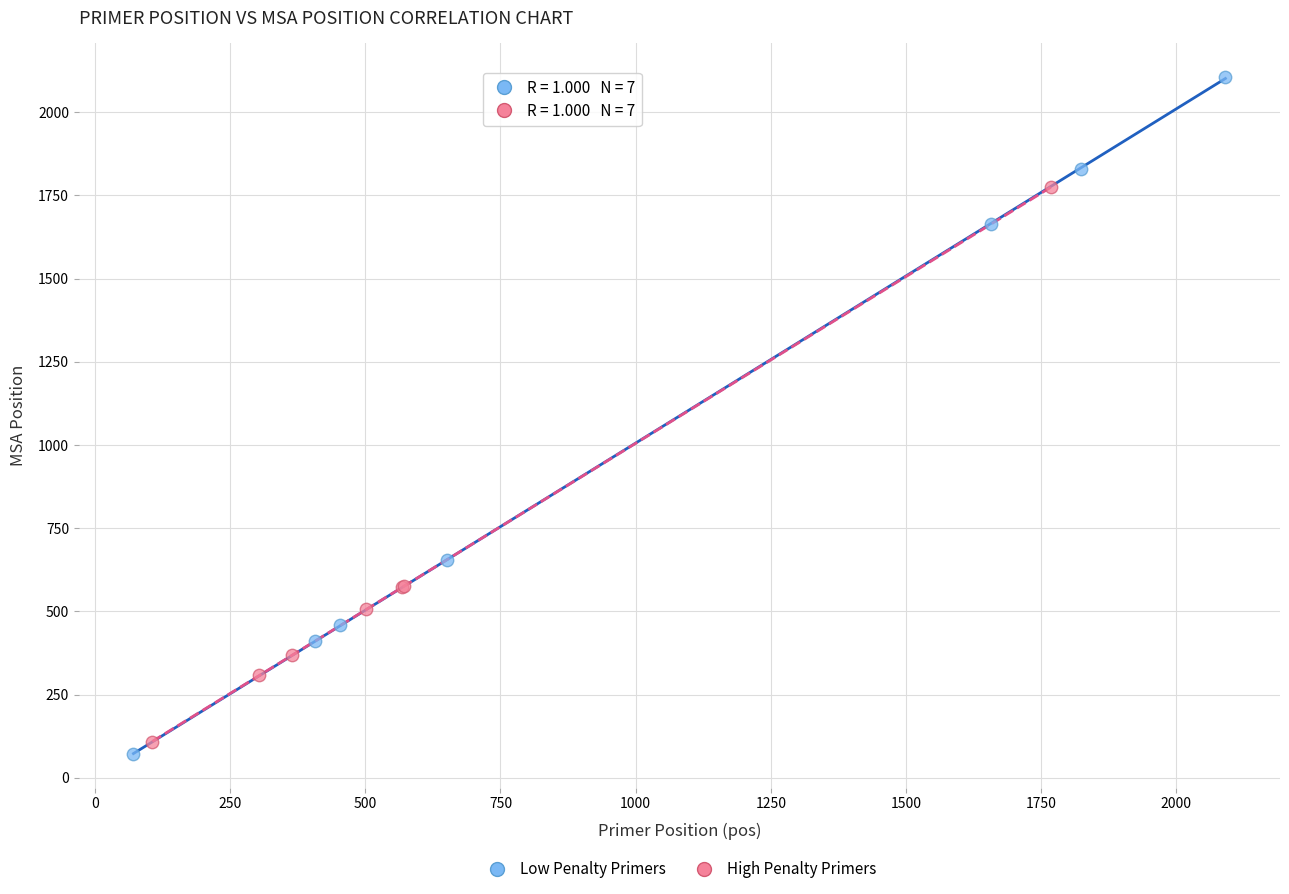

Which series reaches the maximum Y coordinate?

Low Penalty Primers